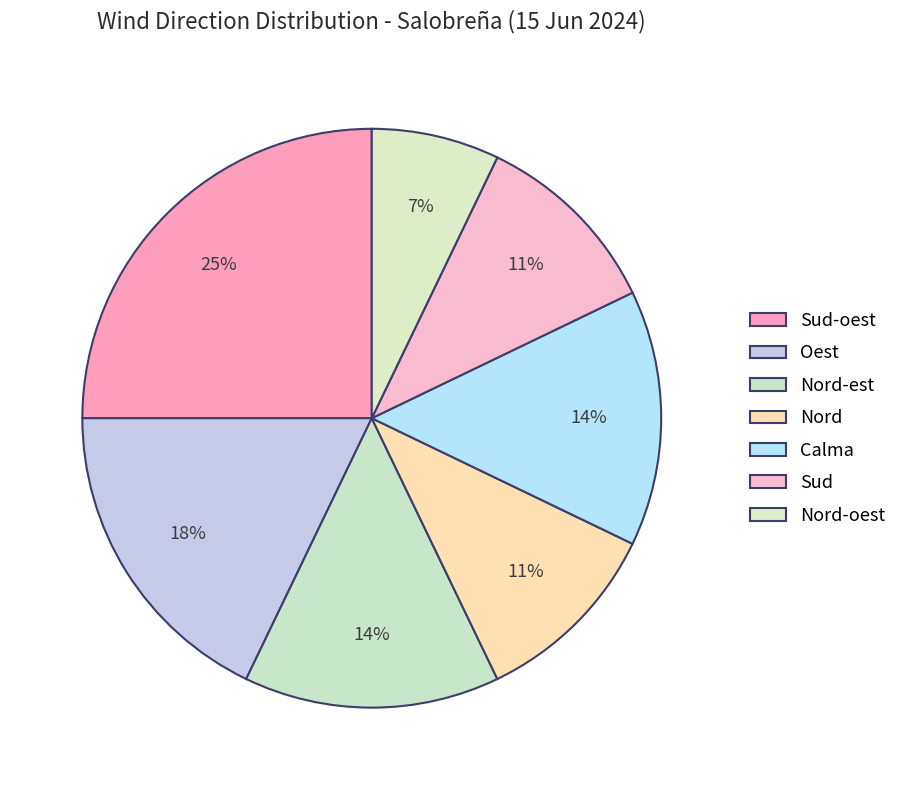

Count the number of slices in the pie.

7